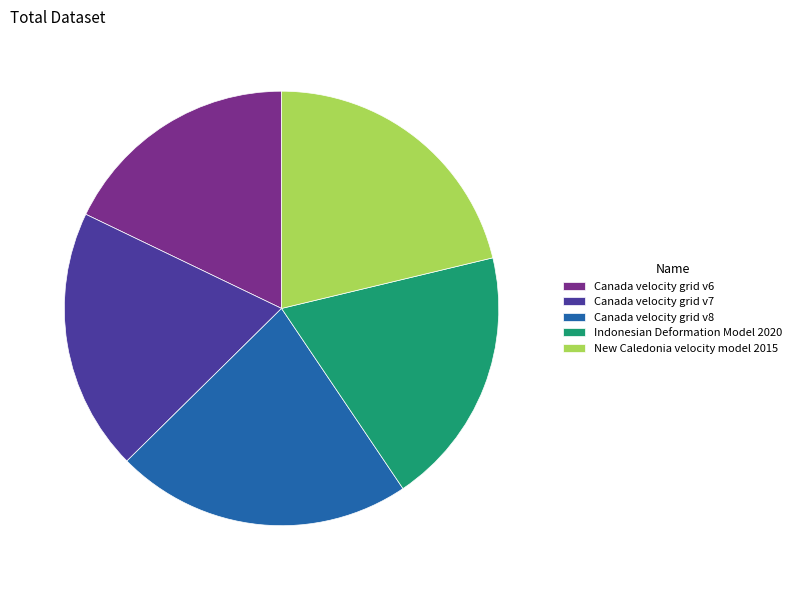

Does Indonesian Deformation Model 2020 represent more than half of the total?

No